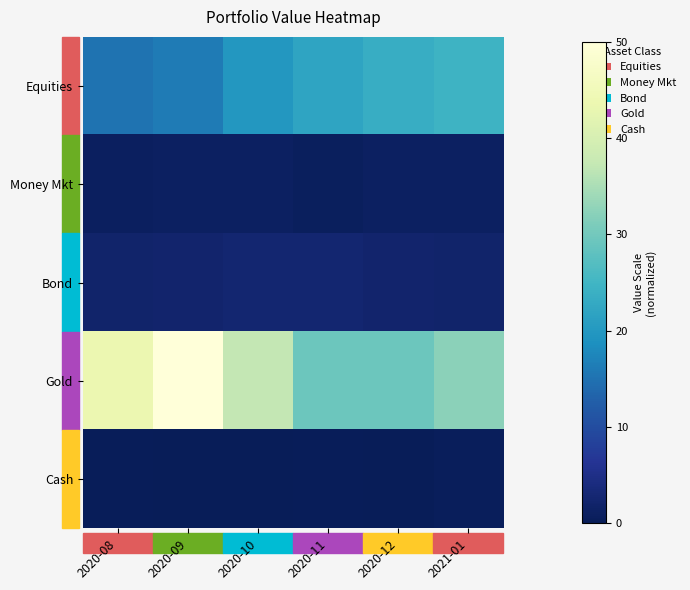

Which series has the widest spread of values?

Gold